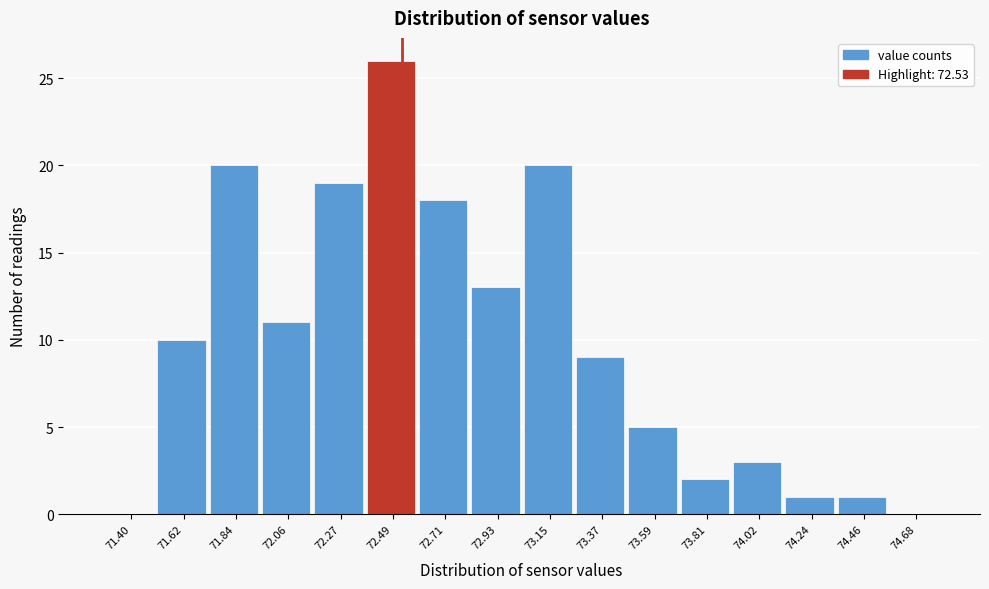

Reading left to right, list every bar in this chart as the range it spans on the x-axis followed by its height. Neither the bar edges nor the heights are printed on the chart, so give them approximately, as read against the axes.

71.30 to 71.50: 0
71.50 to 71.75: 10
71.75 to 71.95: 20
71.95 to 72.15: 11
72.15 to 72.40: 19
72.40 to 72.60: 26
72.60 to 72.80: 18
72.80 to 73.05: 13
73.05 to 73.25: 20
73.25 to 73.50: 9
73.50 to 73.70: 5
73.70 to 73.90: 2
73.90 to 74.15: 3
74.15 to 74.35: 1
74.35 to 74.55: 1
74.55 to 74.80: 0